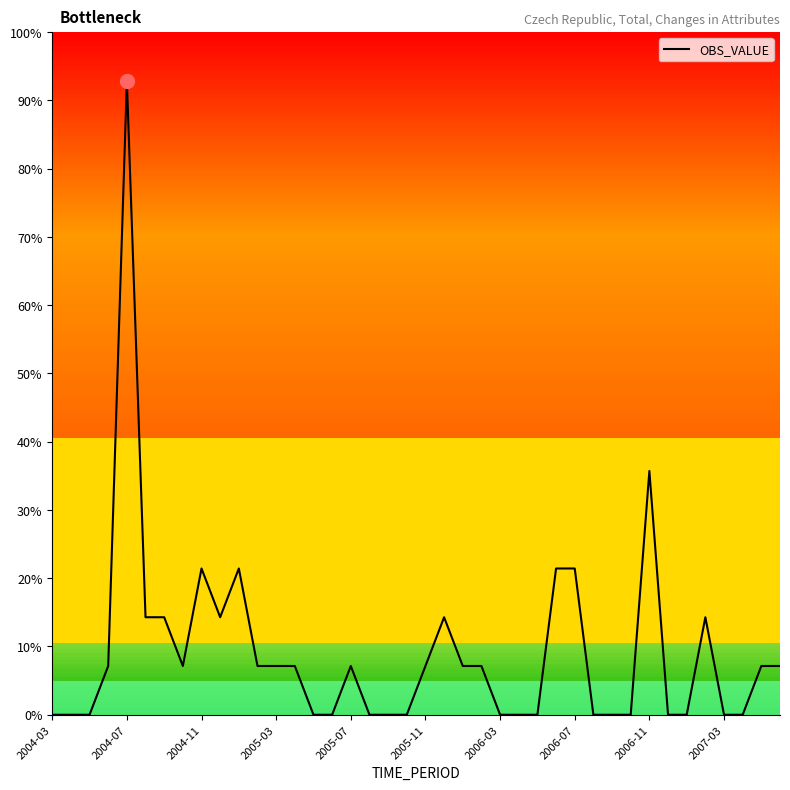

Is this an area chart (filled region under the line)?

No